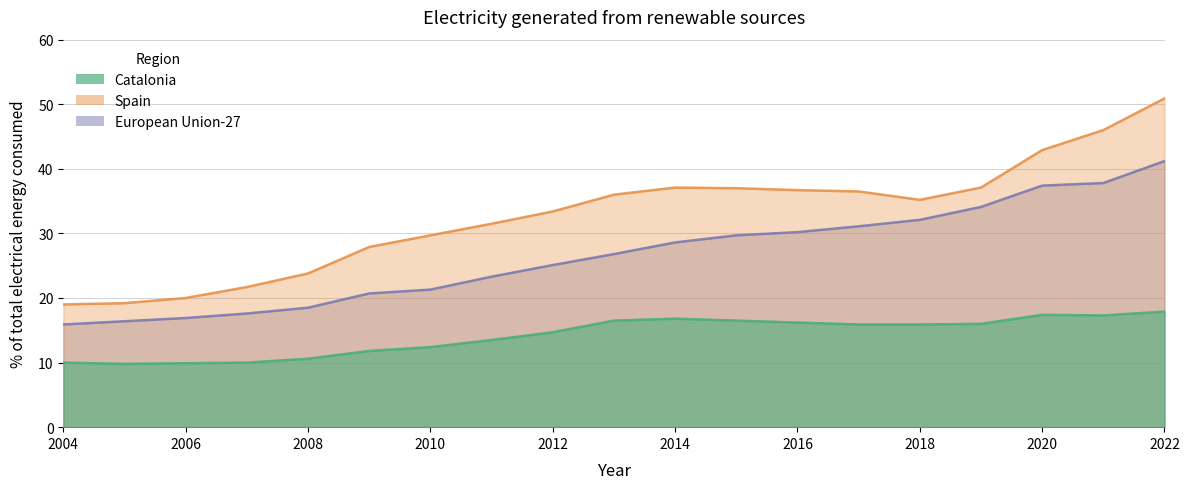

The Spain series shows 29.7 at 2010. True or false?

True